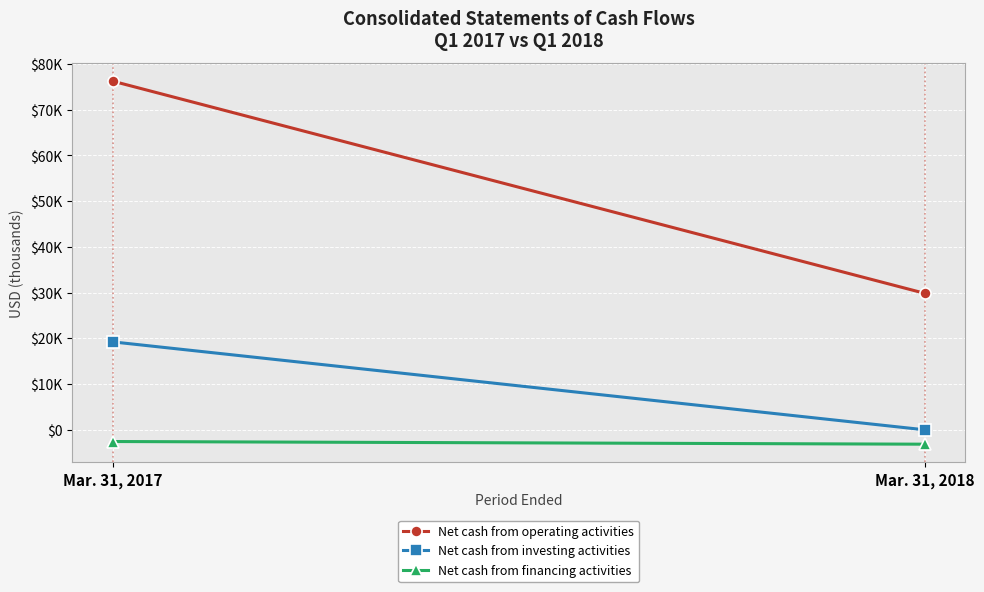

Rank the series by their maximum value, from highest to lowest.

Net cash from operating activities, Net cash from investing activities, Net cash from financing activities